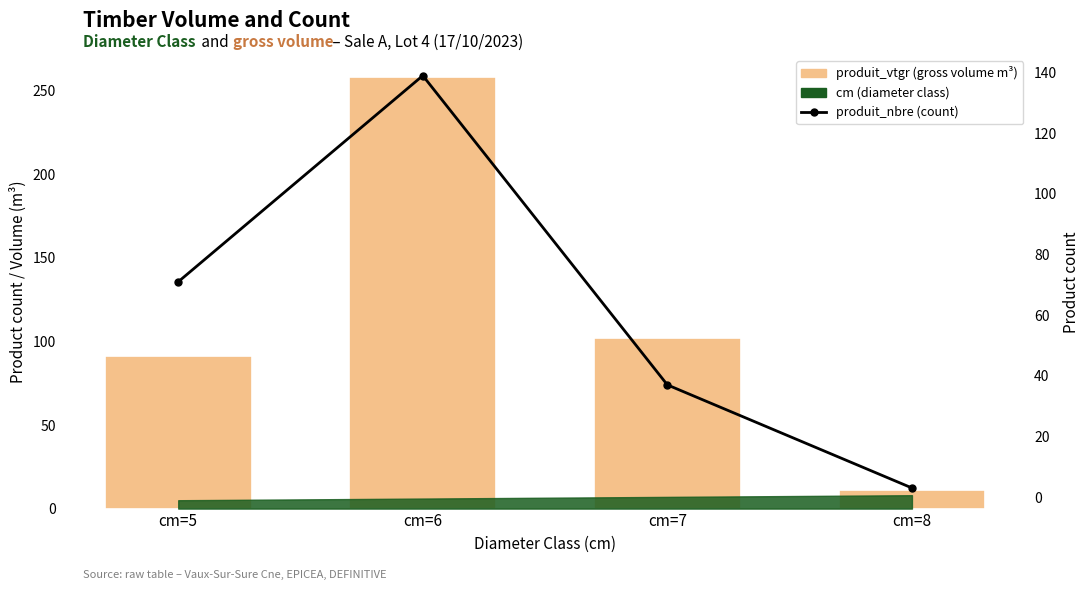

List the labels in order of produit_vtgr (gross volume m³) value, smallest first.

cm=8, cm=5, cm=7, cm=6